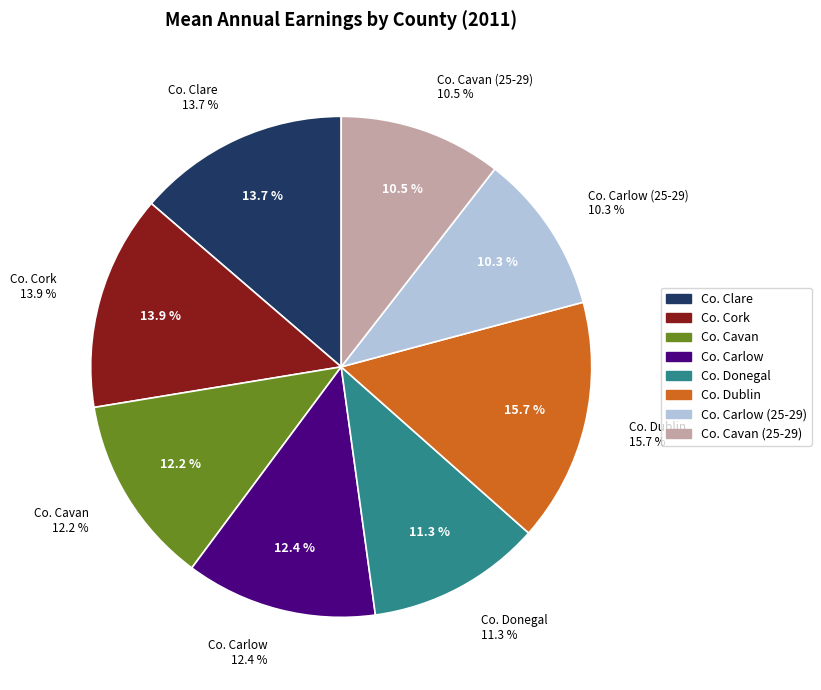

Combined, what portion of the pie is Co. Carlow and Co. Dublin?

28.1%